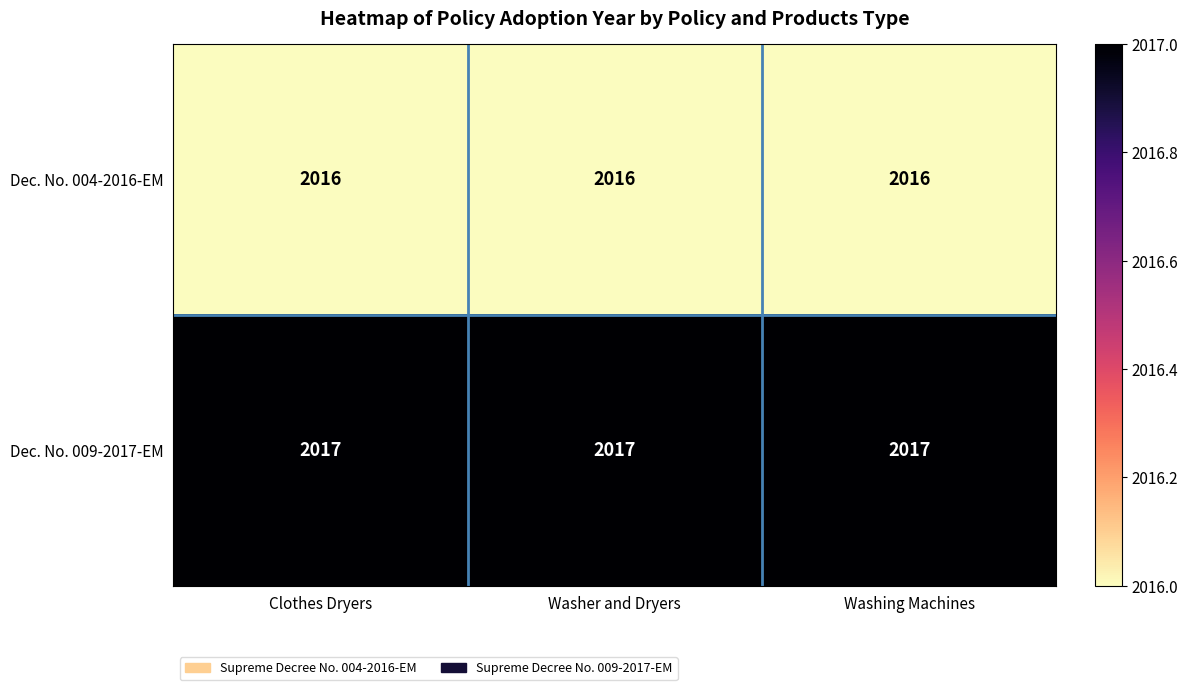

At Clothes Dryers, list the series in order from smallest to largest.

Dec. No. 004-2016-EM, Dec. No. 009-2017-EM